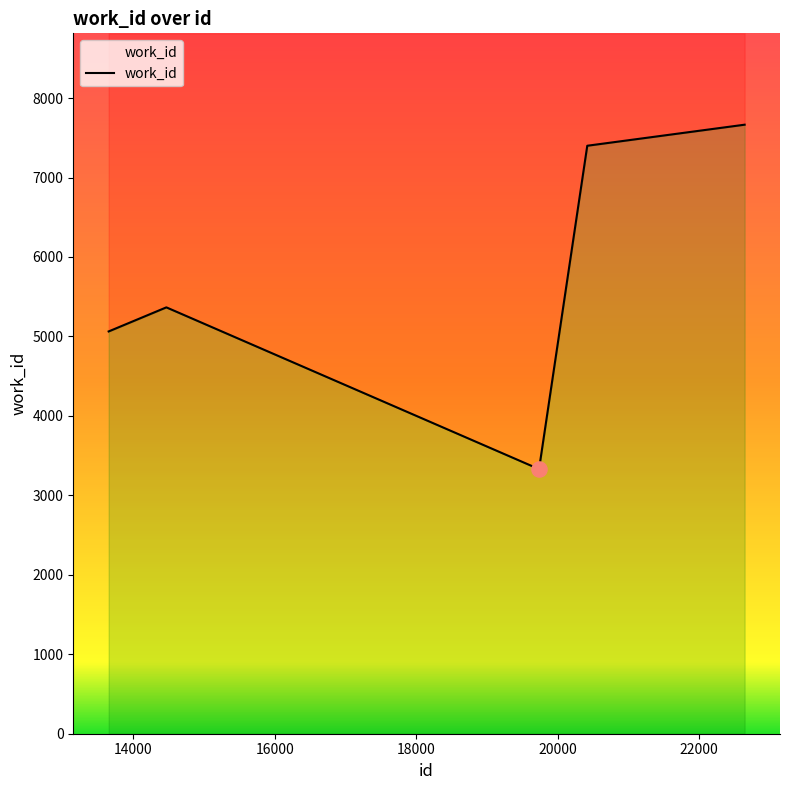

Between 20416 and 13649, which is larger?

20416